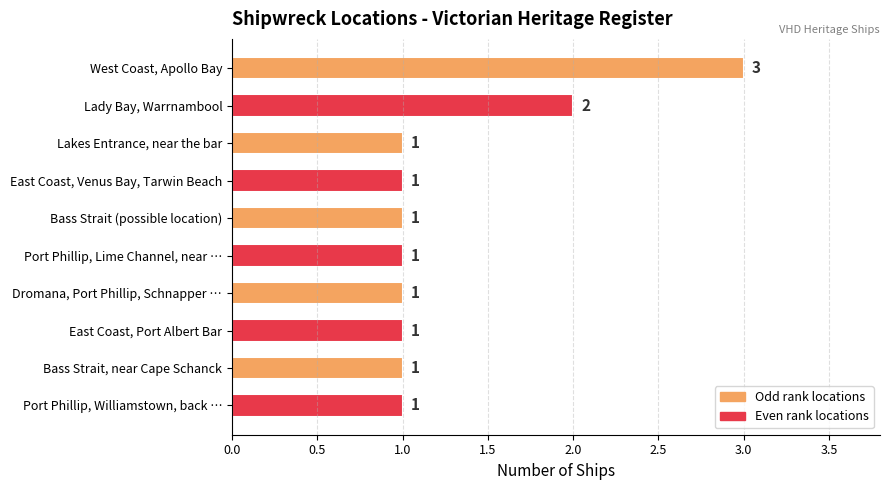

What is the sum of all values?

13